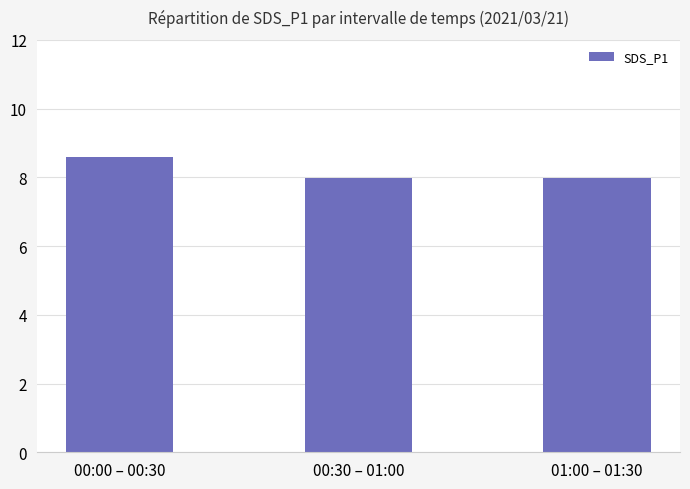

Reading right to left, what are all the values shown in this chart?

8.0	8.0	8.6